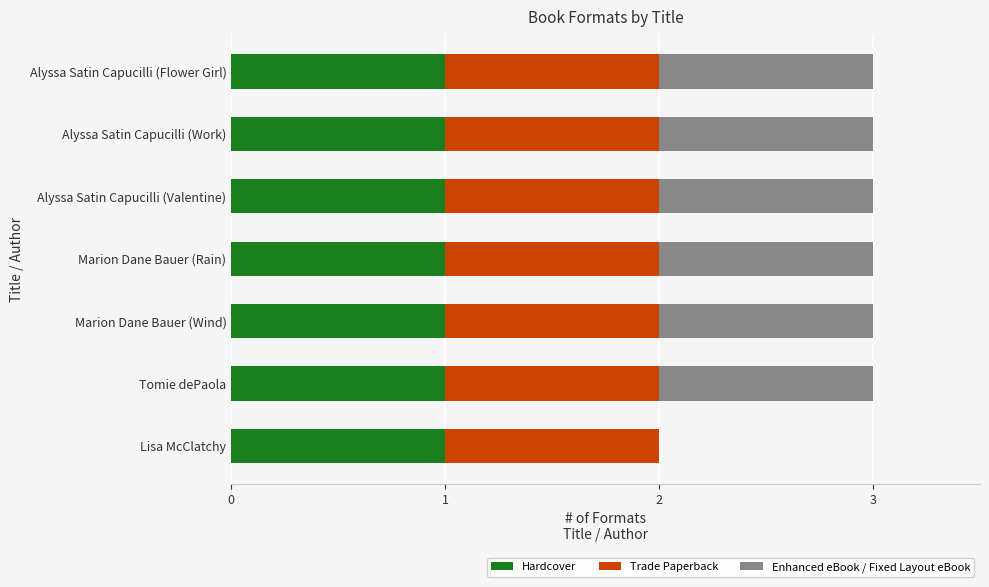

The value of Hardcover at Alyssa Satin Capucilli (Flower Girl) is 1. True or false?

True